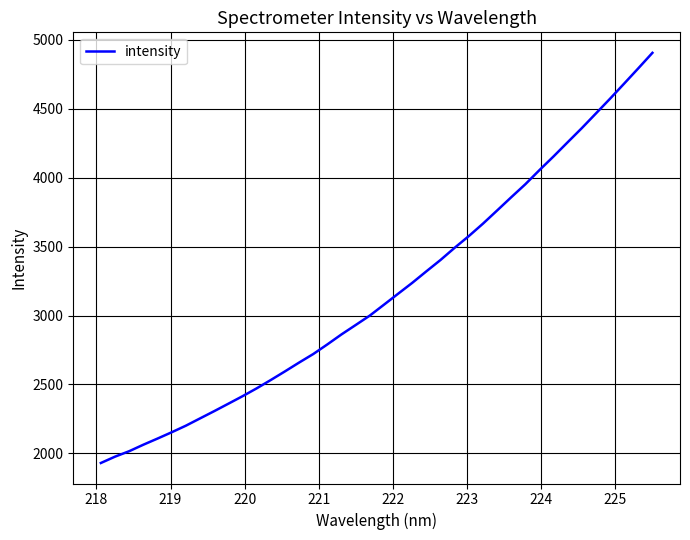

What is the maximum value shown in the chart?

4906.8